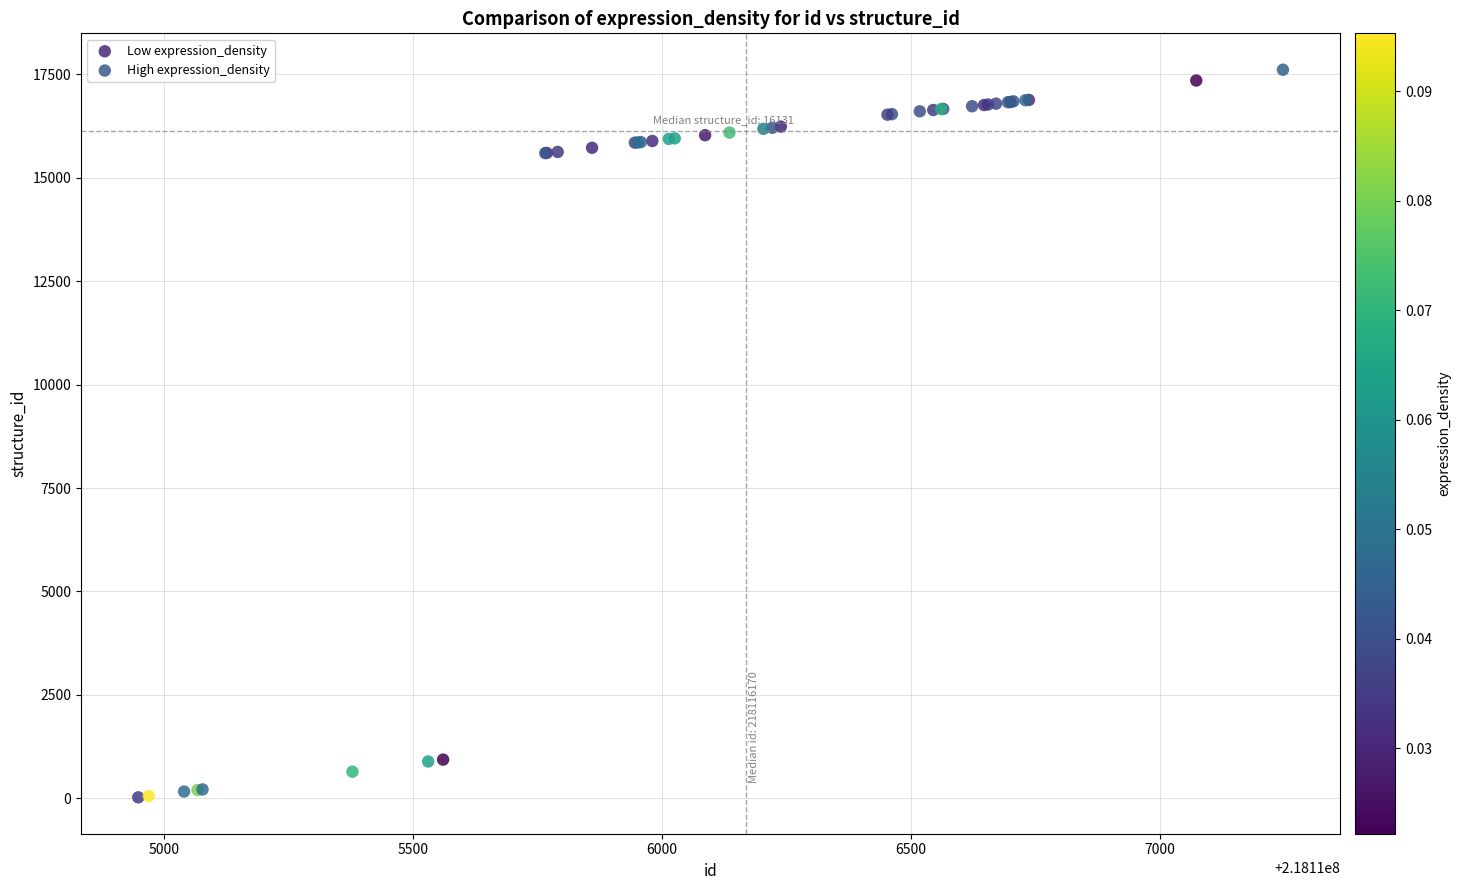

Which series has the largest Y range (max minus min)?

High expression_density